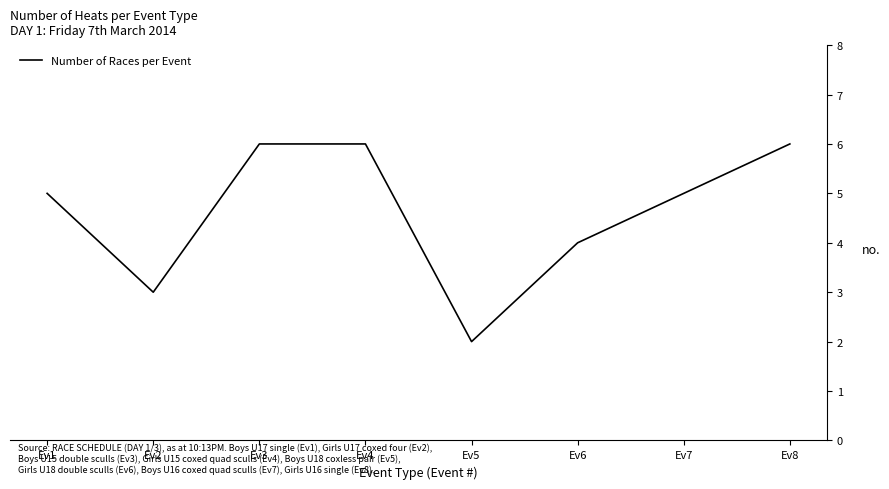

What is the maximum value shown in the chart?

6